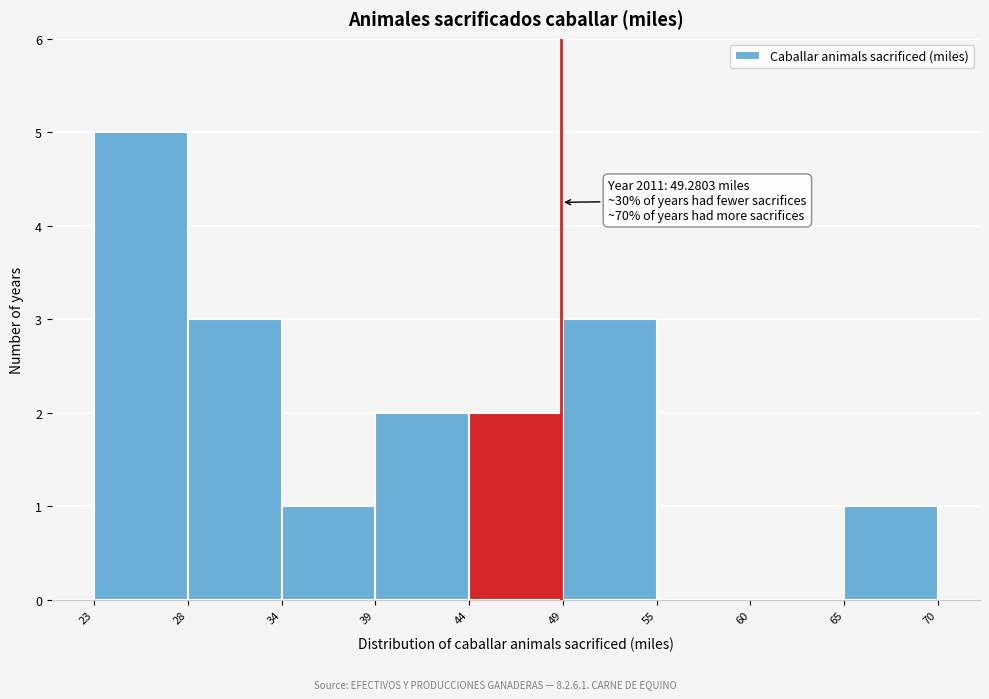

Which range on the x-axis has the tallest bar?

23 to 28